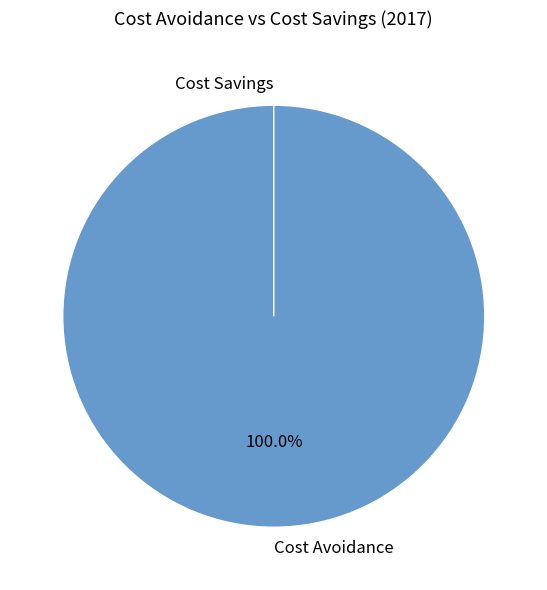

The Cost Avoidance slice represents 100% of the pie. True or false?

True